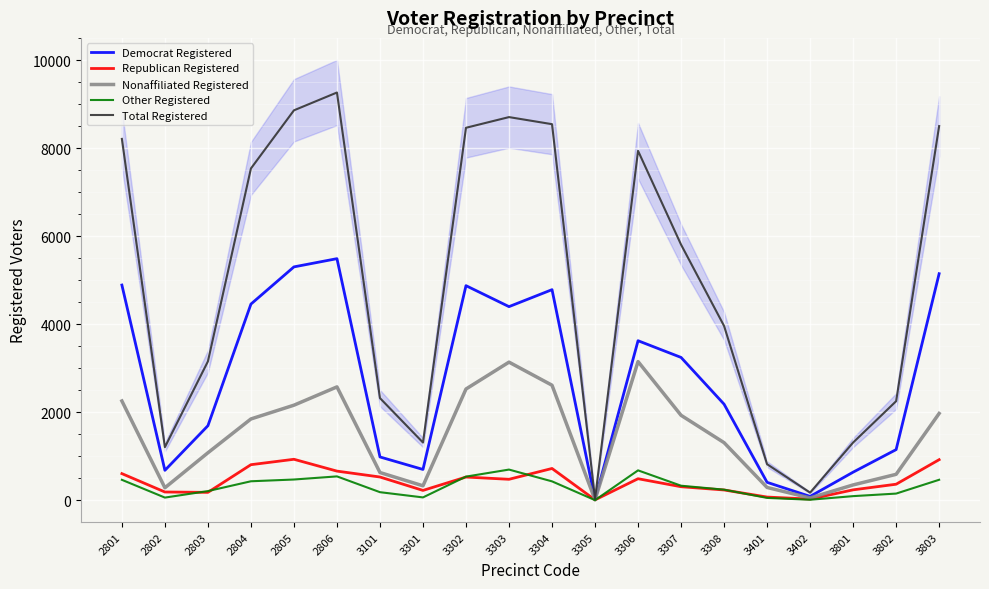

Where does the Total Registered series first go above 5811?

2801